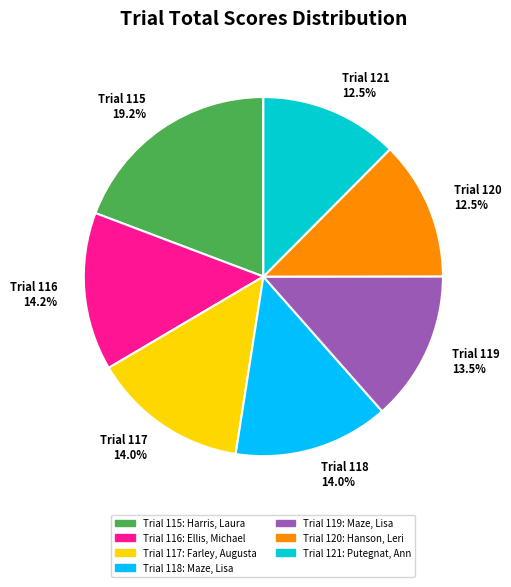

Is there a majority slice in this chart?

No